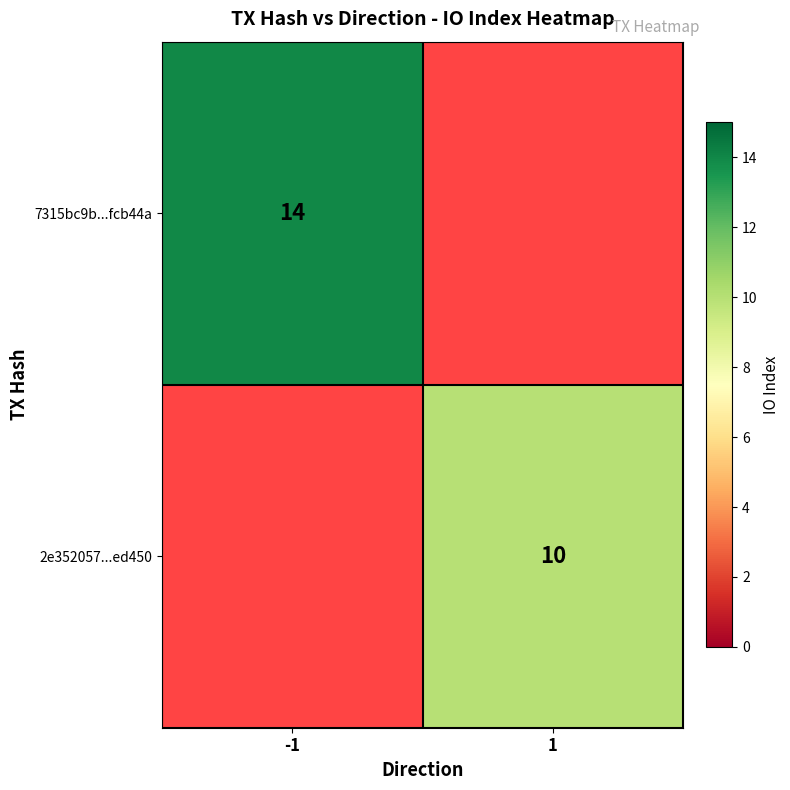

True or false: 2e352057...ed450 has a value of 10 at 1.

True